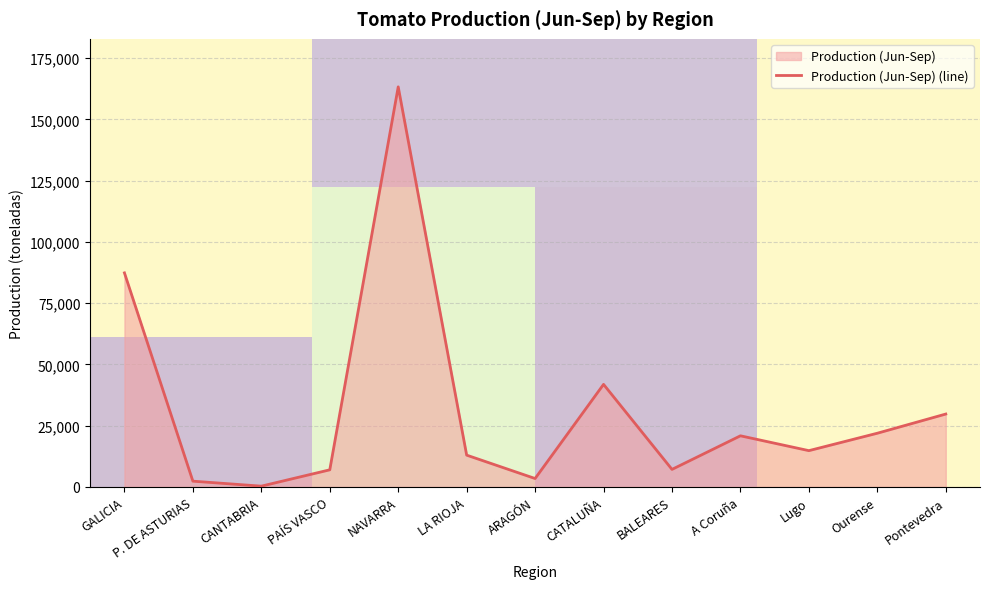

The chart shows a value of 9671 at Pontevedra. True or false?

False